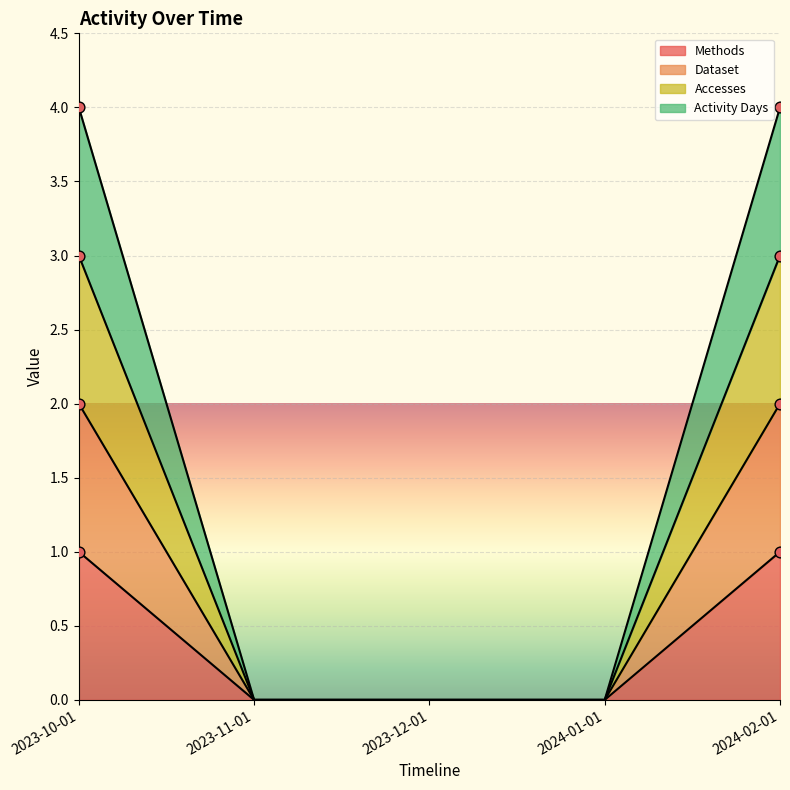

Is the value of Accesses at 2024-01-01 greater than the value of Dataset at 2023-12-01?

No